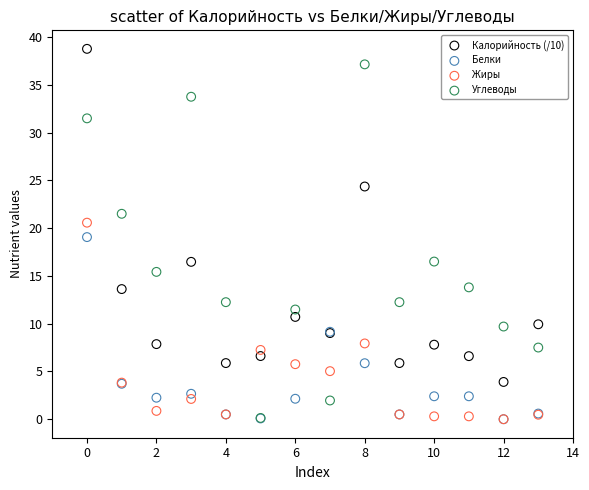

Which series reaches the maximum Y coordinate?

Калорийность (/10)